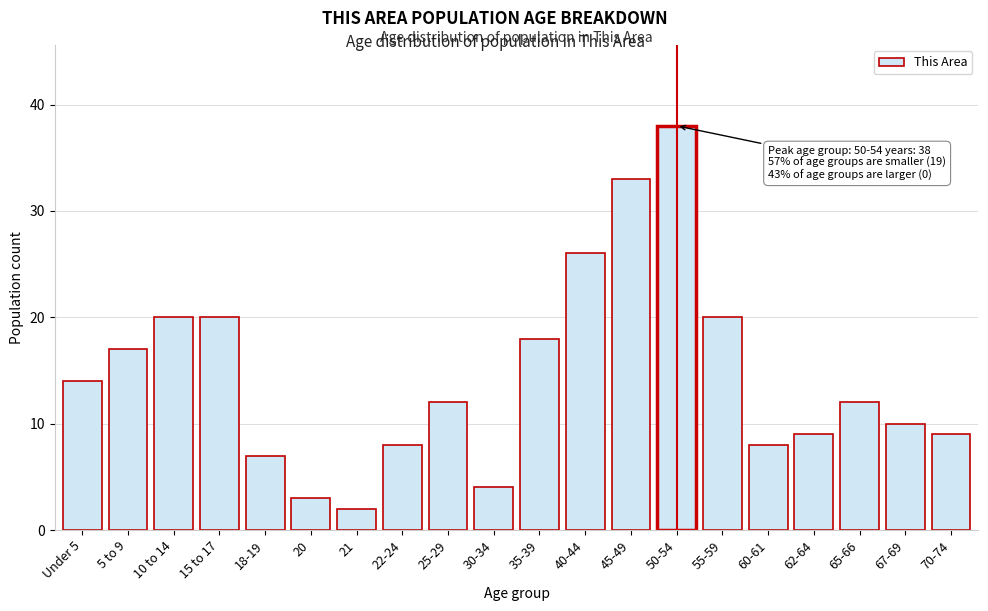

Reading right to left, extract all data points from this chart.

9	10	12	9	8	20	38	33	26	18	4	12	8	2	3	7	20	20	17	14